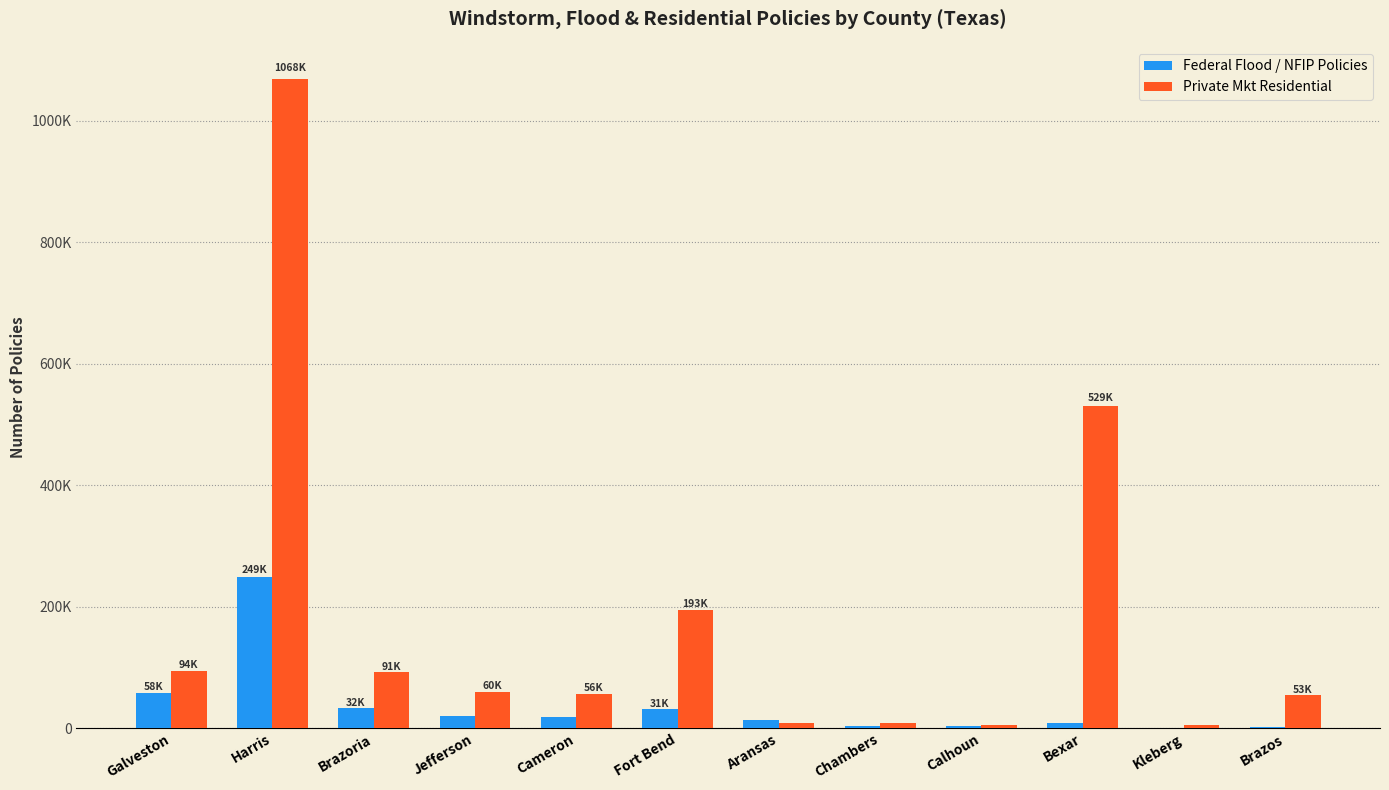

The value of Private Mkt Residential at Galveston is 94713. True or false?

True